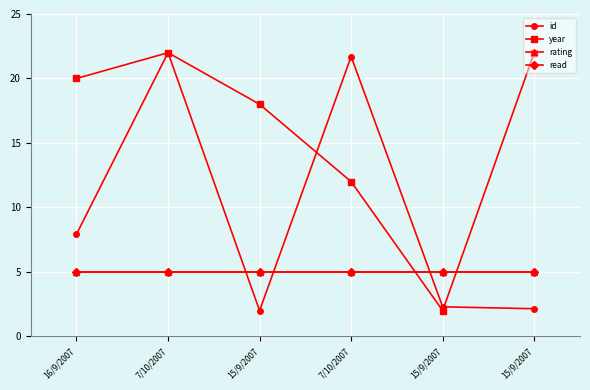

Is it true that year equals 22.0 at 7/10/2007?

True